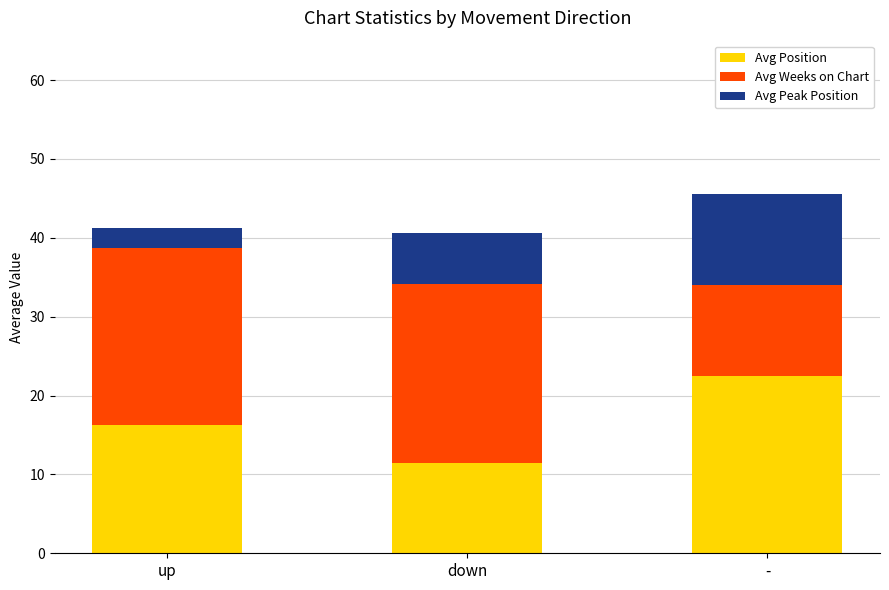

What is the sum of the Avg Position values at - and up?

38.7